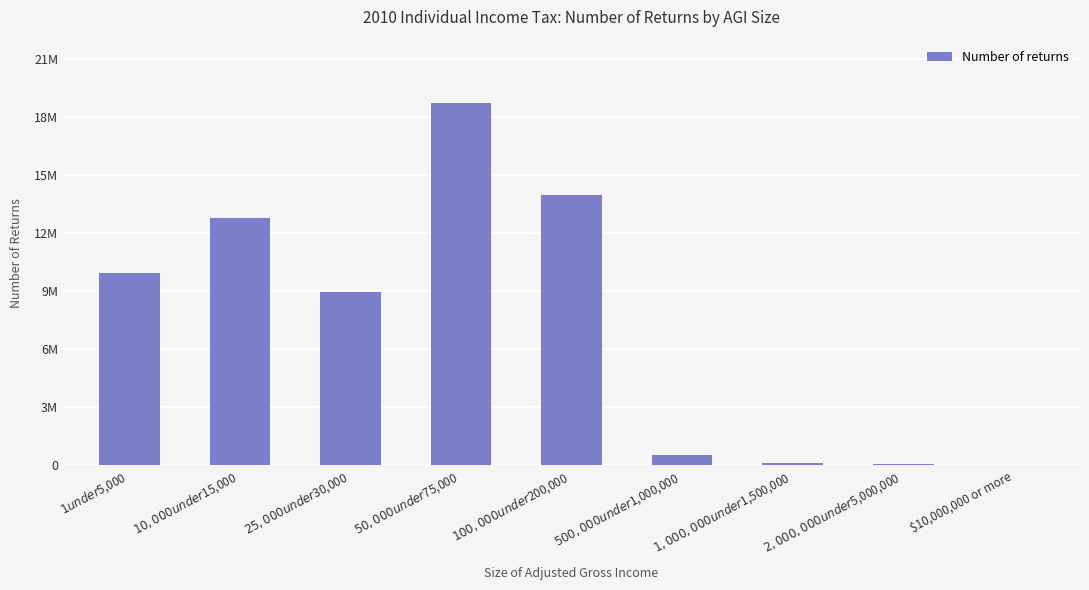

Reading right to left, extract all data points from this chart.

11264	73078	126941	544224	13997651	18727169	8950075	12806501	9963765